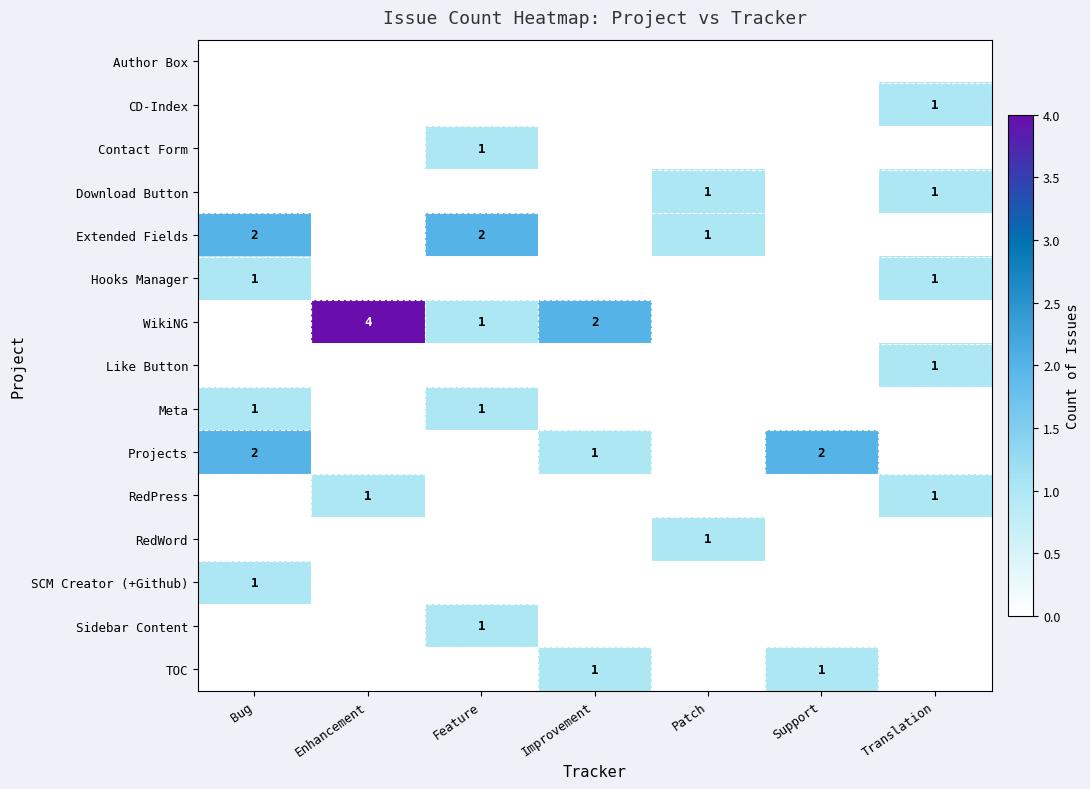

The value of CD-Index at Translation is 1. True or false?

True